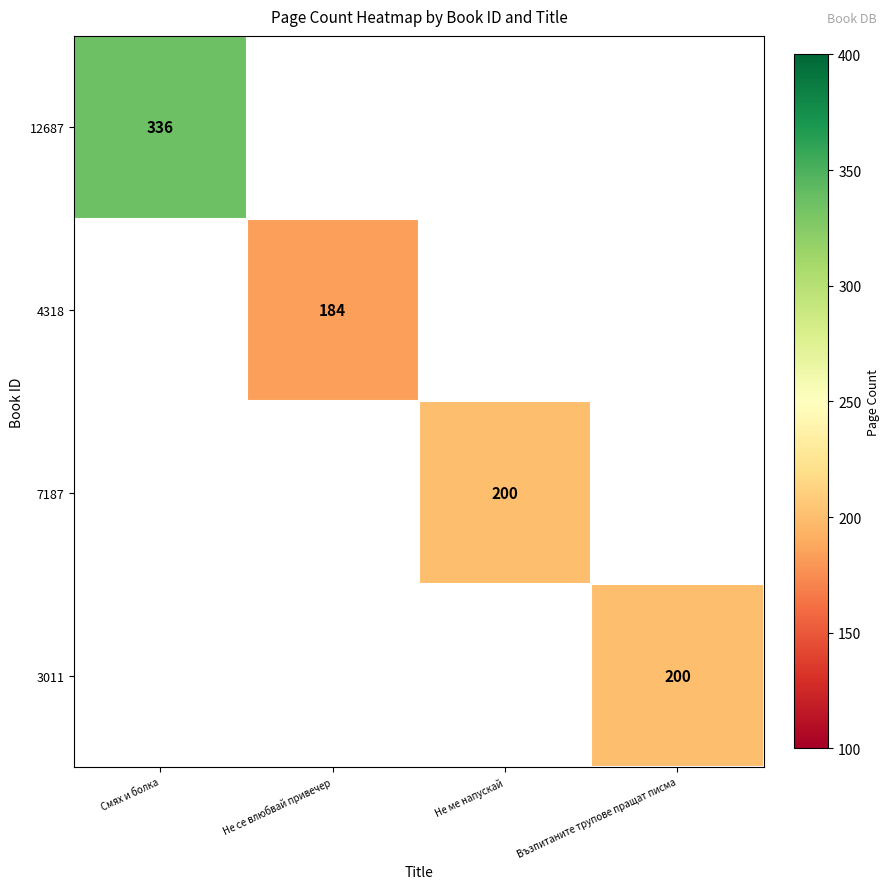

The value of 4318 at Не се влюбвай привечер is 255. True or false?

False